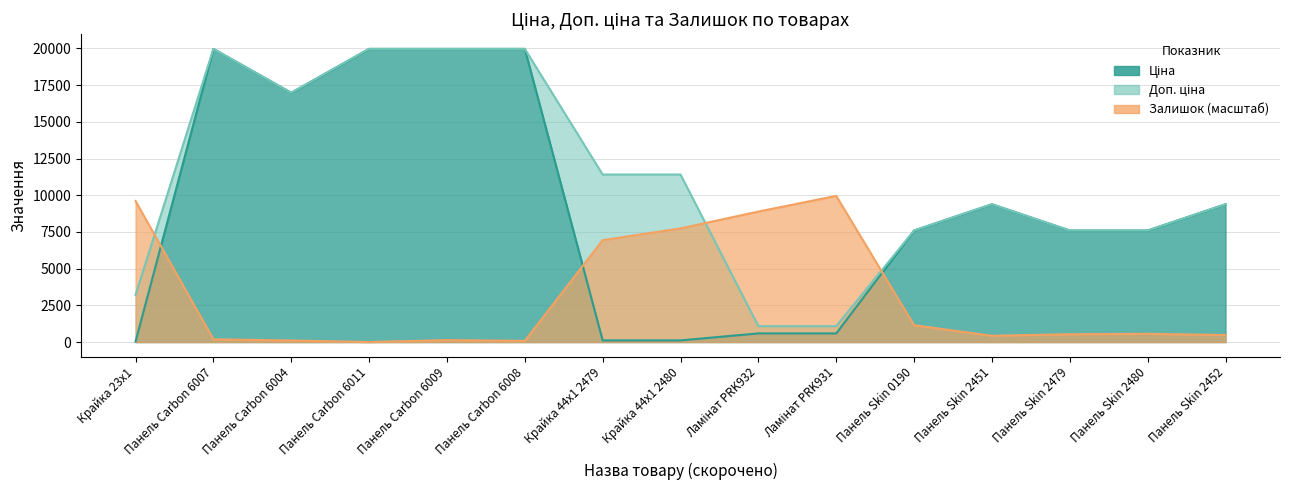

Which series changed the most between Ламінат PRK931 and Панель Skin 2452?

Залишок